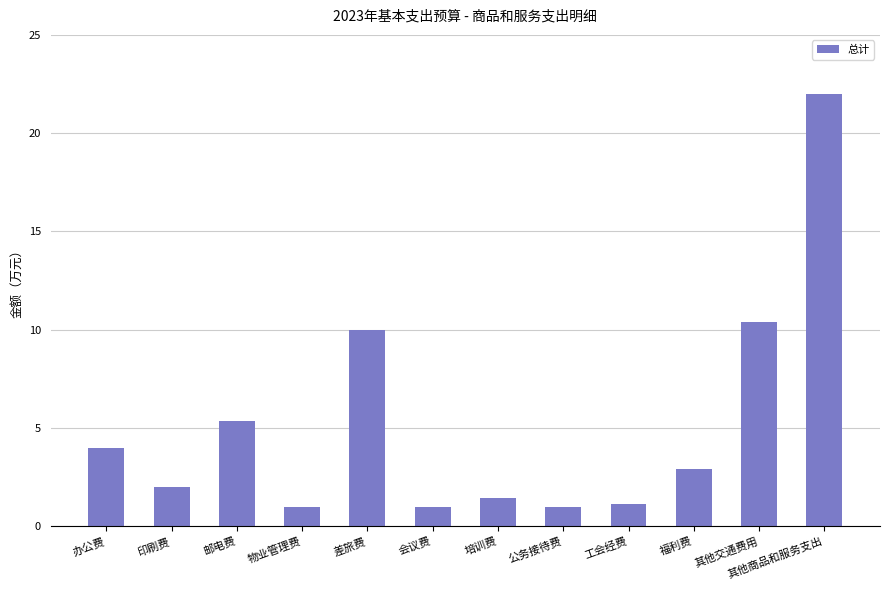

What position from the left is 印刷费?

2